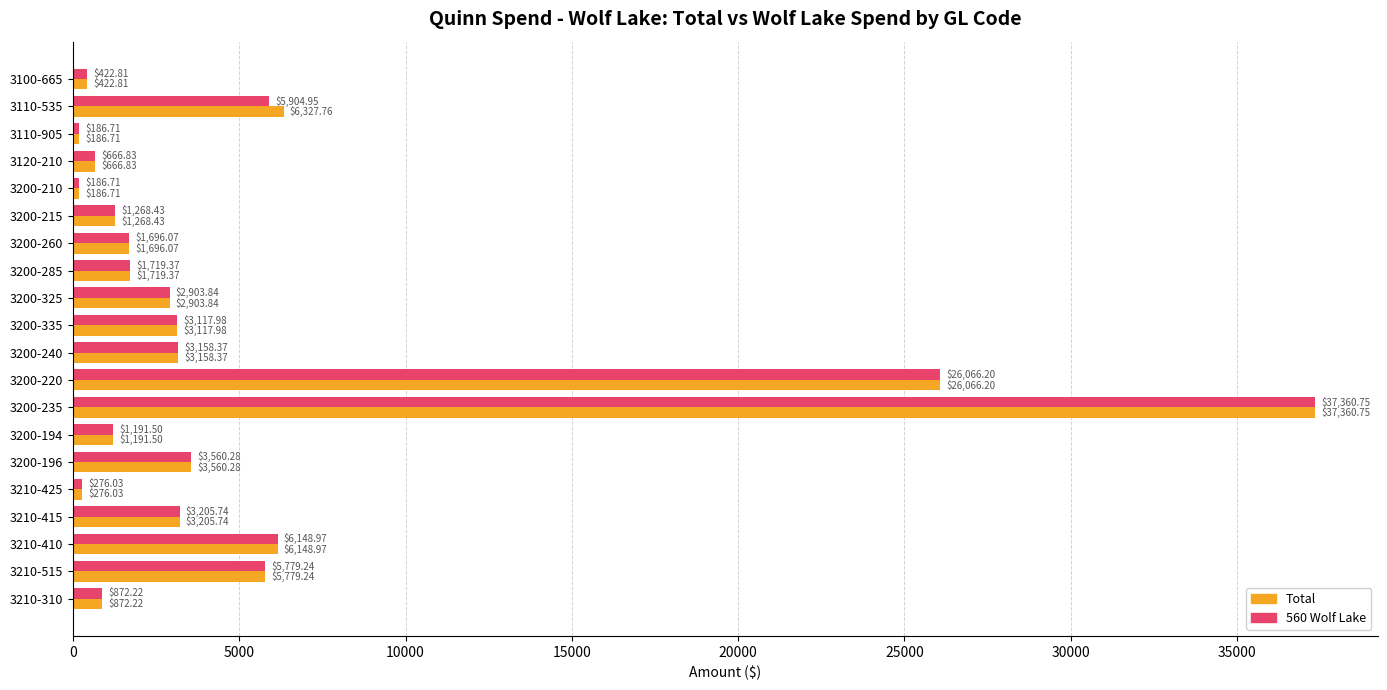

Rank the series by their average value, from lowest to highest.

560 Wolf Lake, Total